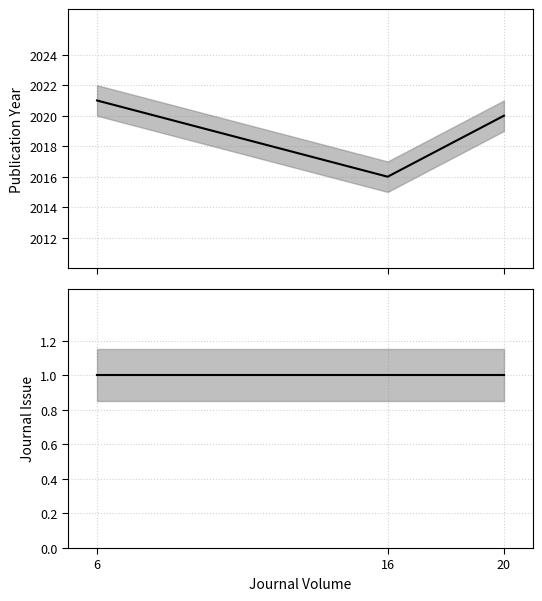

How many data points in Publication Year are less than 2020?

1